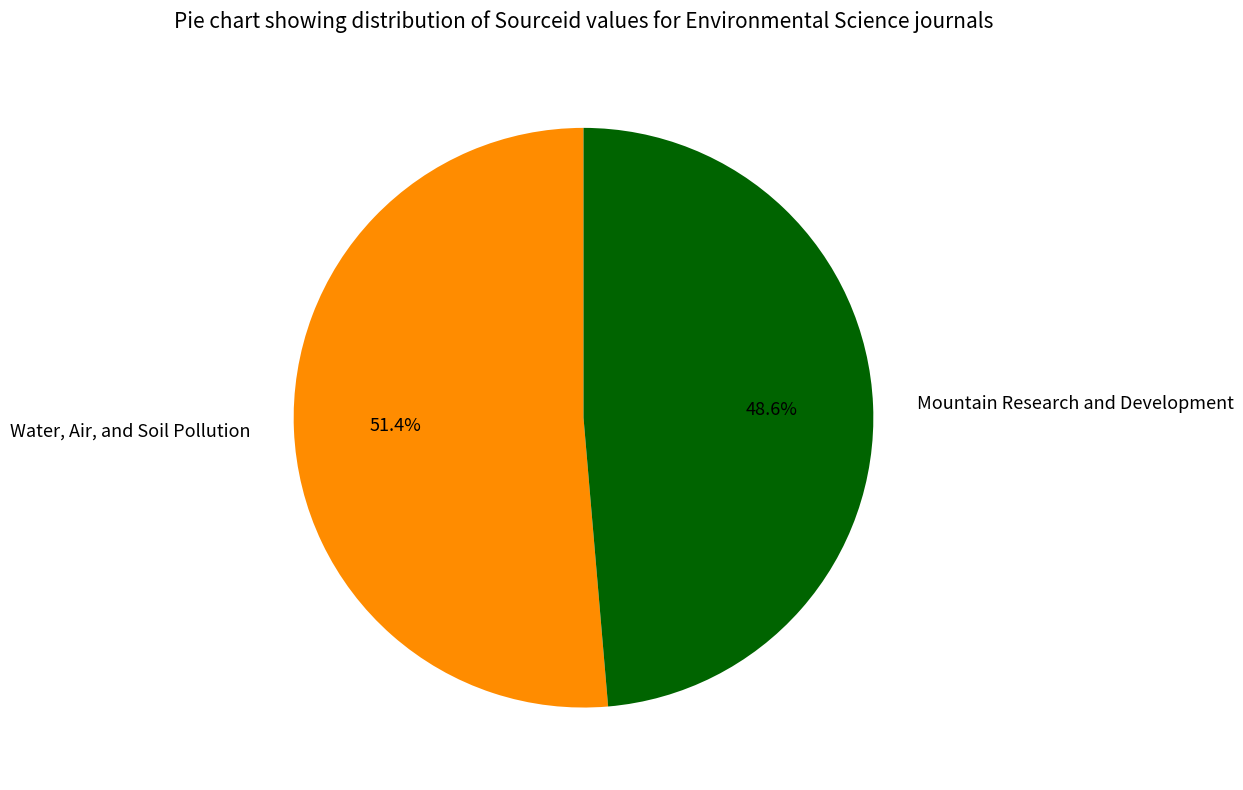

Which category has the biggest portion of the pie?

Water, Air, and Soil Pollution